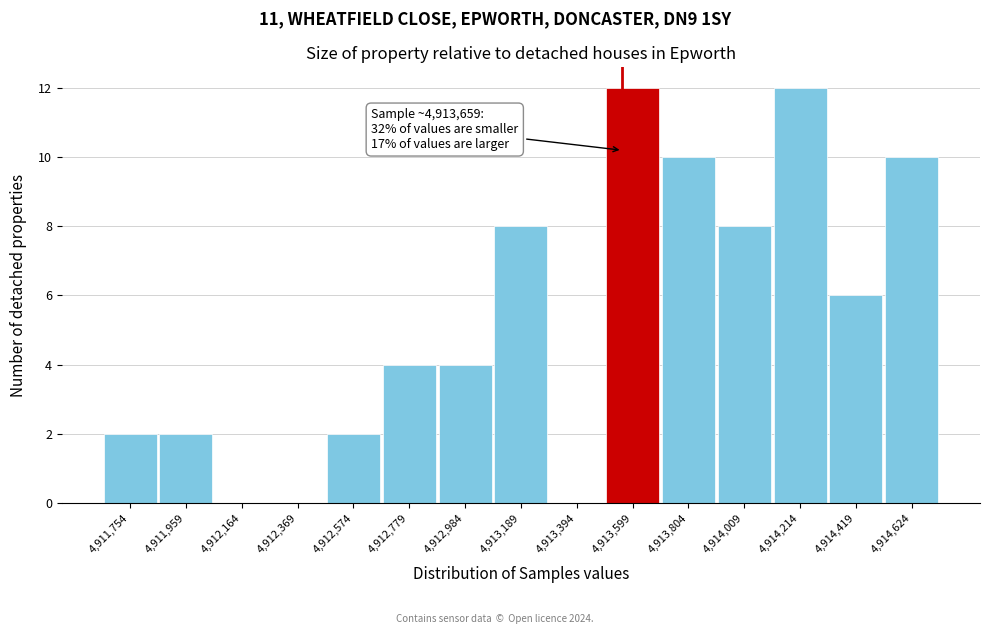

Reading left to right, extract all data points from this chart.

4,911,754=2	4,911,959=2	4,912,164=0	4,912,369=0	4,912,574=2	4,912,779=4	4,912,984=4	4,913,189=8	4,913,394=0	4,913,599=12	4,913,804=10	4,914,009=8	4,914,214=12	4,914,419=6	4,914,624=10